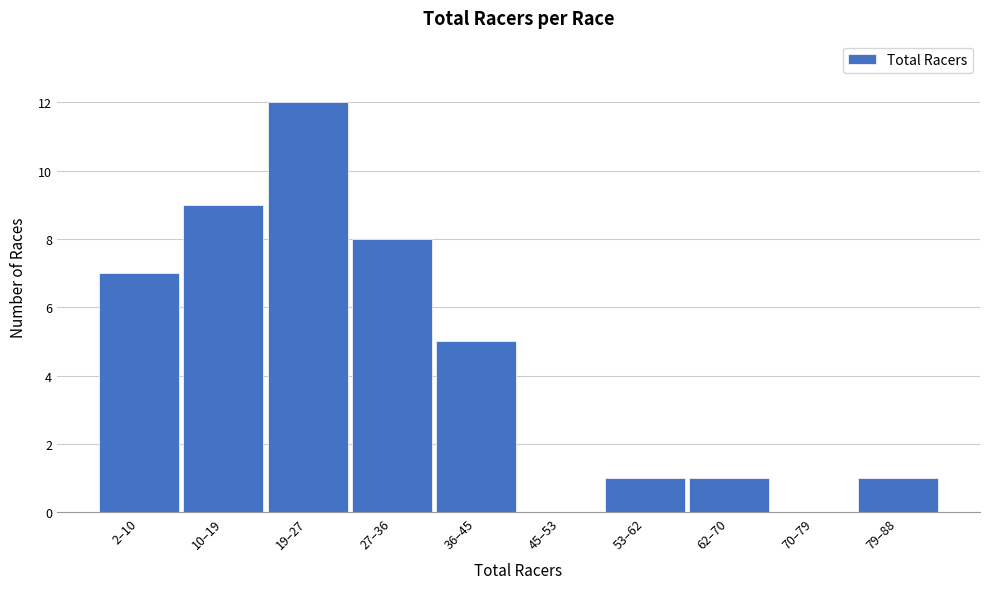

Reading left to right, transcribe all the data shown in this chart.

2–10=7	10–19=9	19–27=12	27–36=8	36–45=5	45–53=0	53–62=1	62–70=1	70–79=0	79–88=1